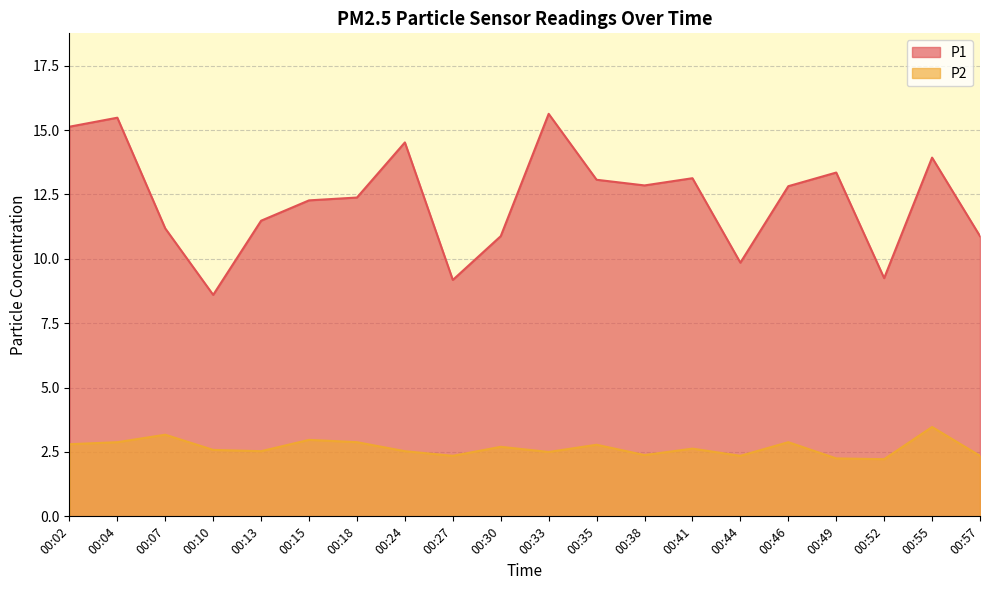

Reading left to right, extract all data points from this chart.

P1: 15.1	15.5	11.2	8.6	11.5	12.3	12.4	14.5	9.2	10.9	15.6	13.1	12.8	13.1	9.8	12.8	13.3	9.2	13.9	10.9
P2: 2.8	2.9	3.2	2.6	2.5	3.0	2.9	2.5	2.4	2.7	2.5	2.8	2.4	2.6	2.4	2.9	2.2	2.2	3.5	2.4